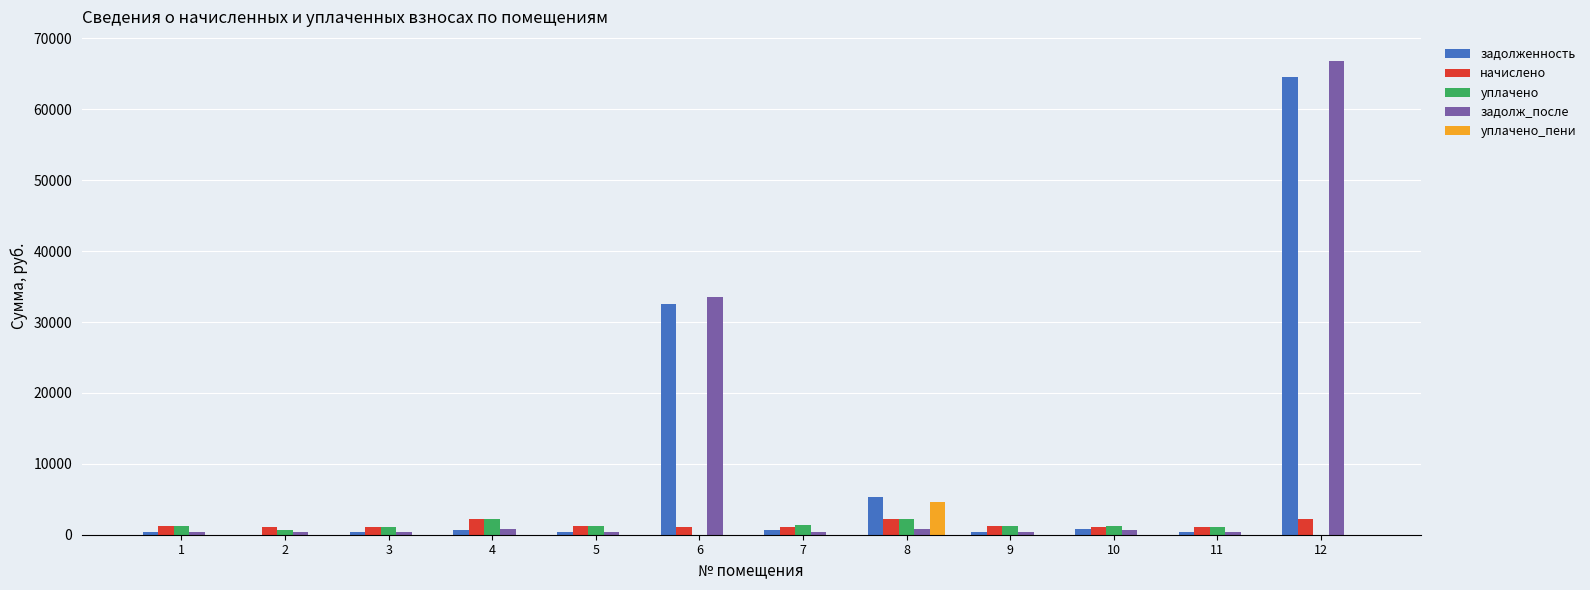

What is the difference between the уплачено values at 1 and 2?

491.1